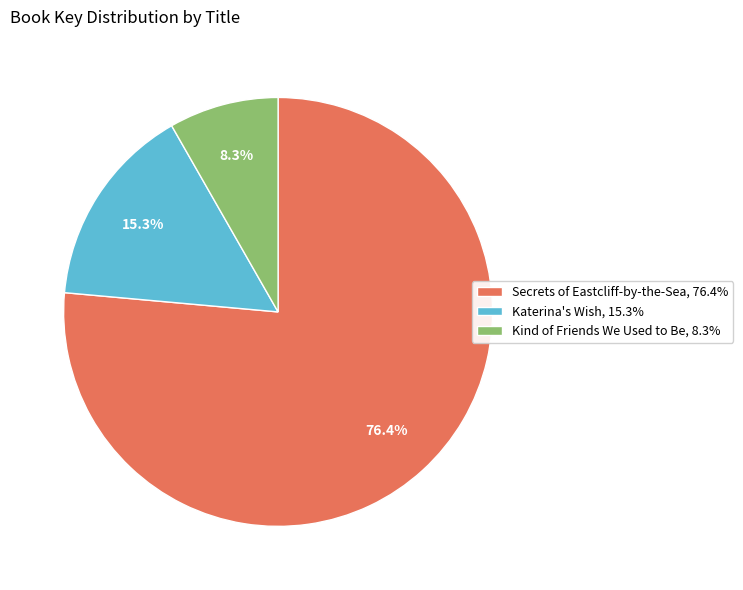

What is the majority slice?

Secrets of Eastcliff-by-the-Sea